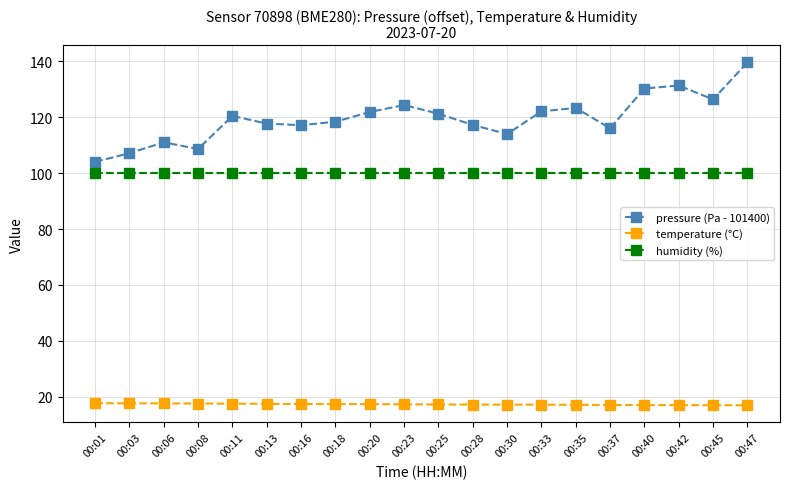

Rank the series by their maximum value, from highest to lowest.

pressure (Pa - 101400), humidity (%), temperature (°C)